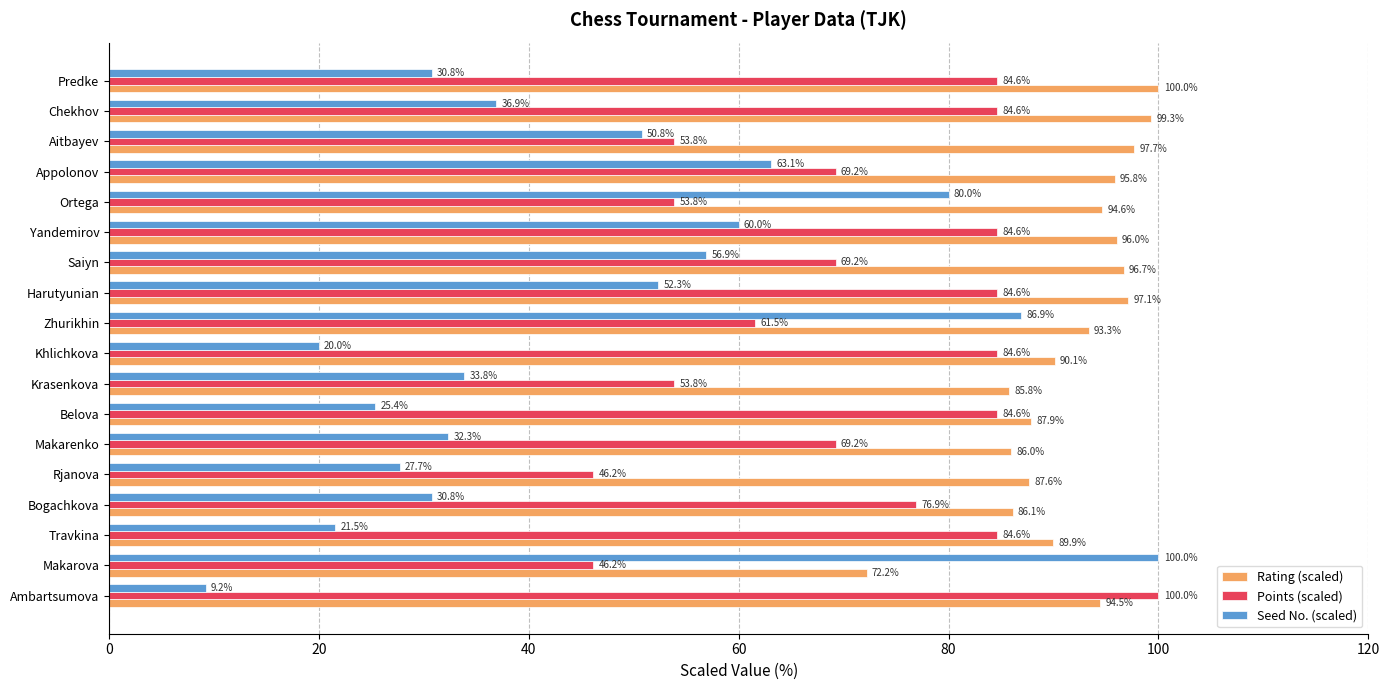

What are all the series names shown in the legend?

Rating (scaled), Points (scaled), Seed No. (scaled)